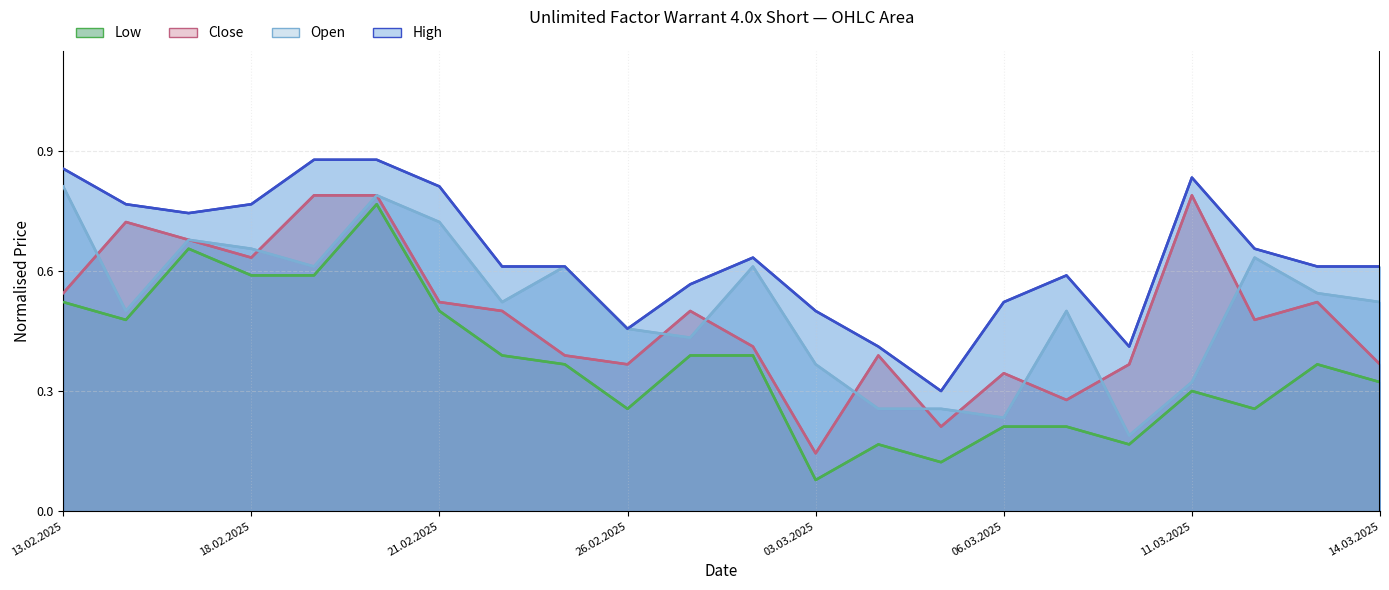

What position from the right is 04.03.2025?

9